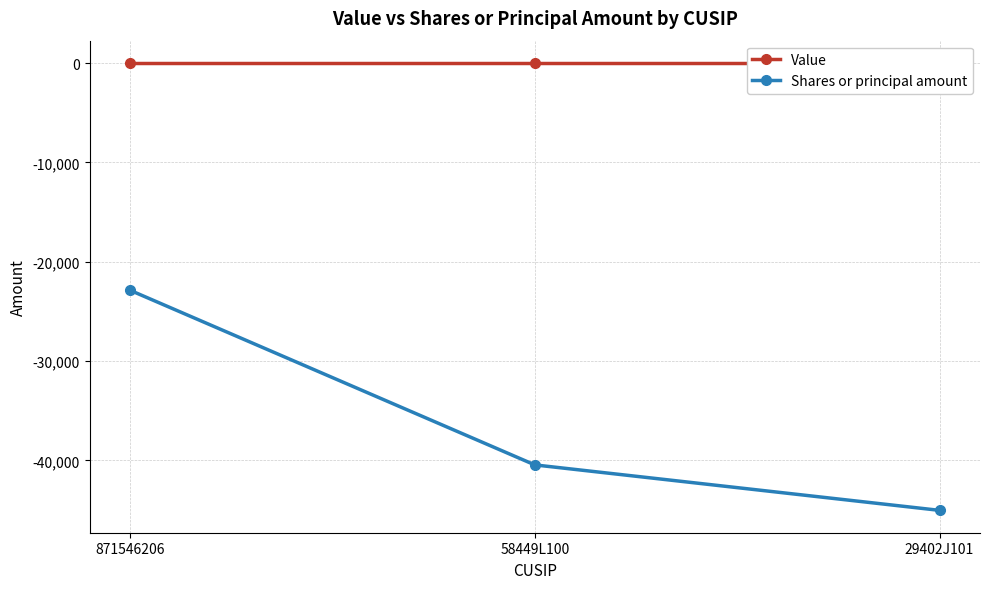

List the series in order of their peak value, lowest first.

Shares or principal amount, Value